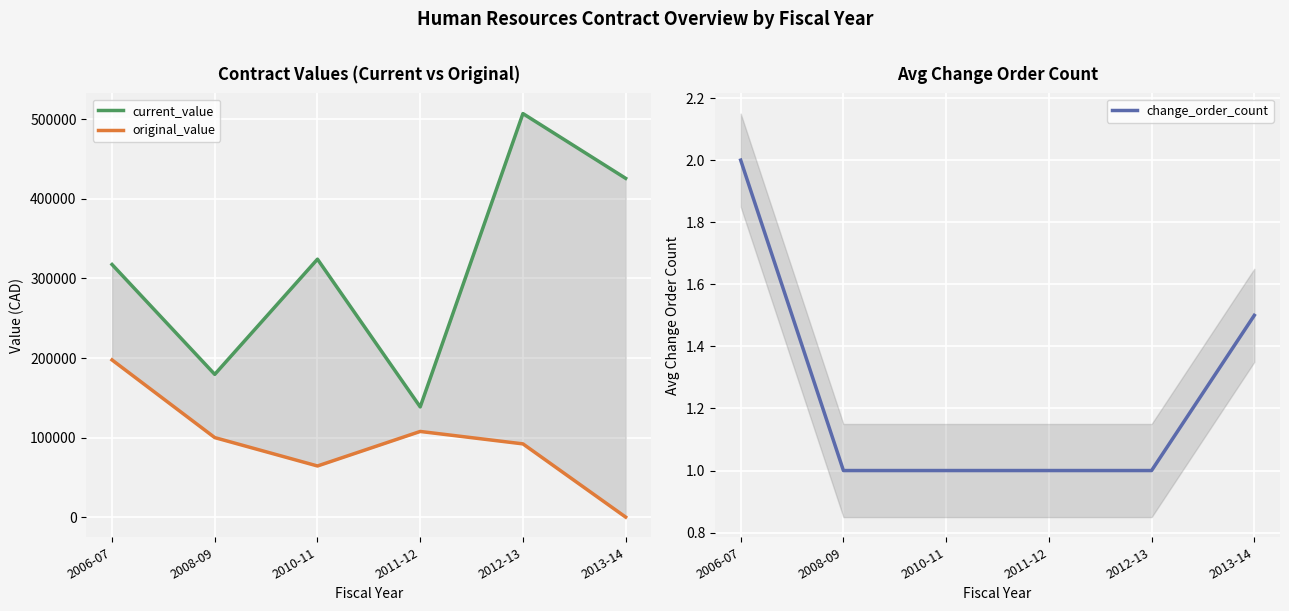

True or false: original_value and current_value intersect in this chart.

False